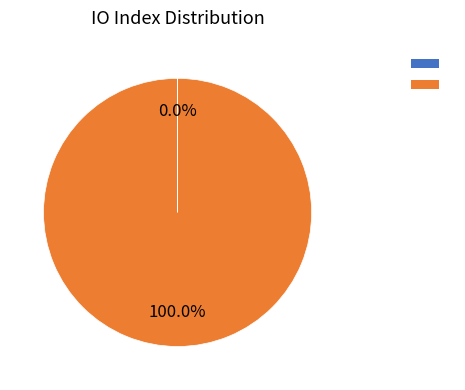

Is there a majority slice in this chart?

Yes